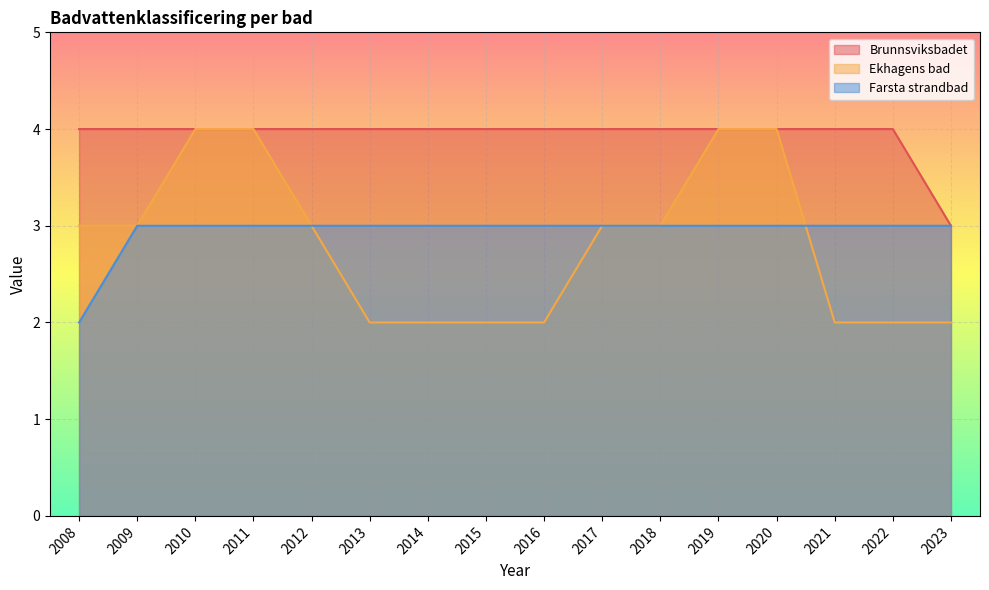

Which category has the highest value in the Brunnsviksbadet series?

2008